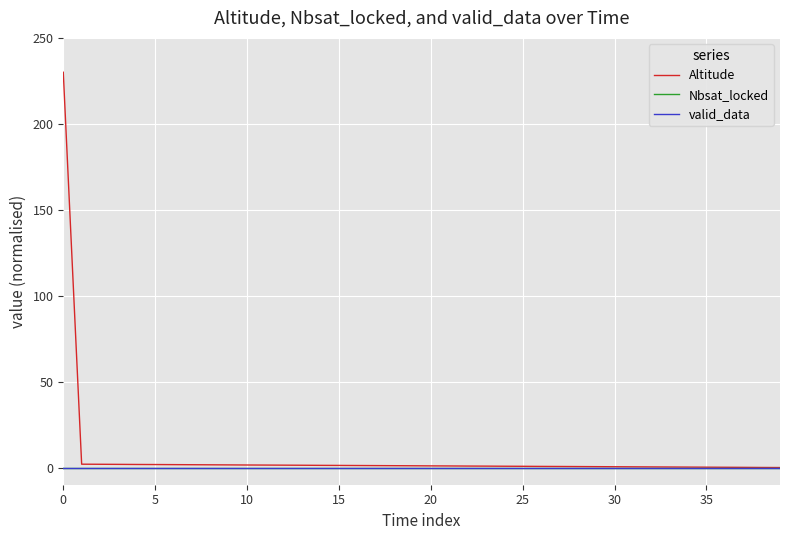

Is this an area chart (filled region under the line)?

No